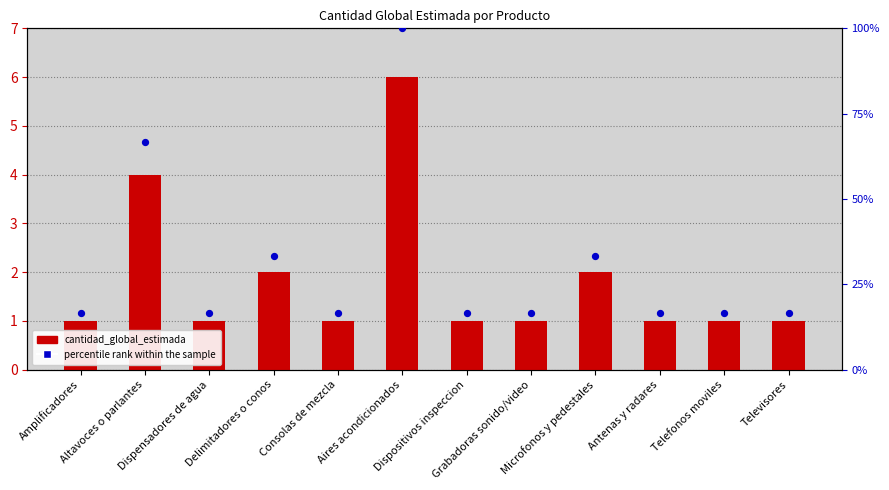

What is the total value across all series at Consolas de mezcla?

17.7